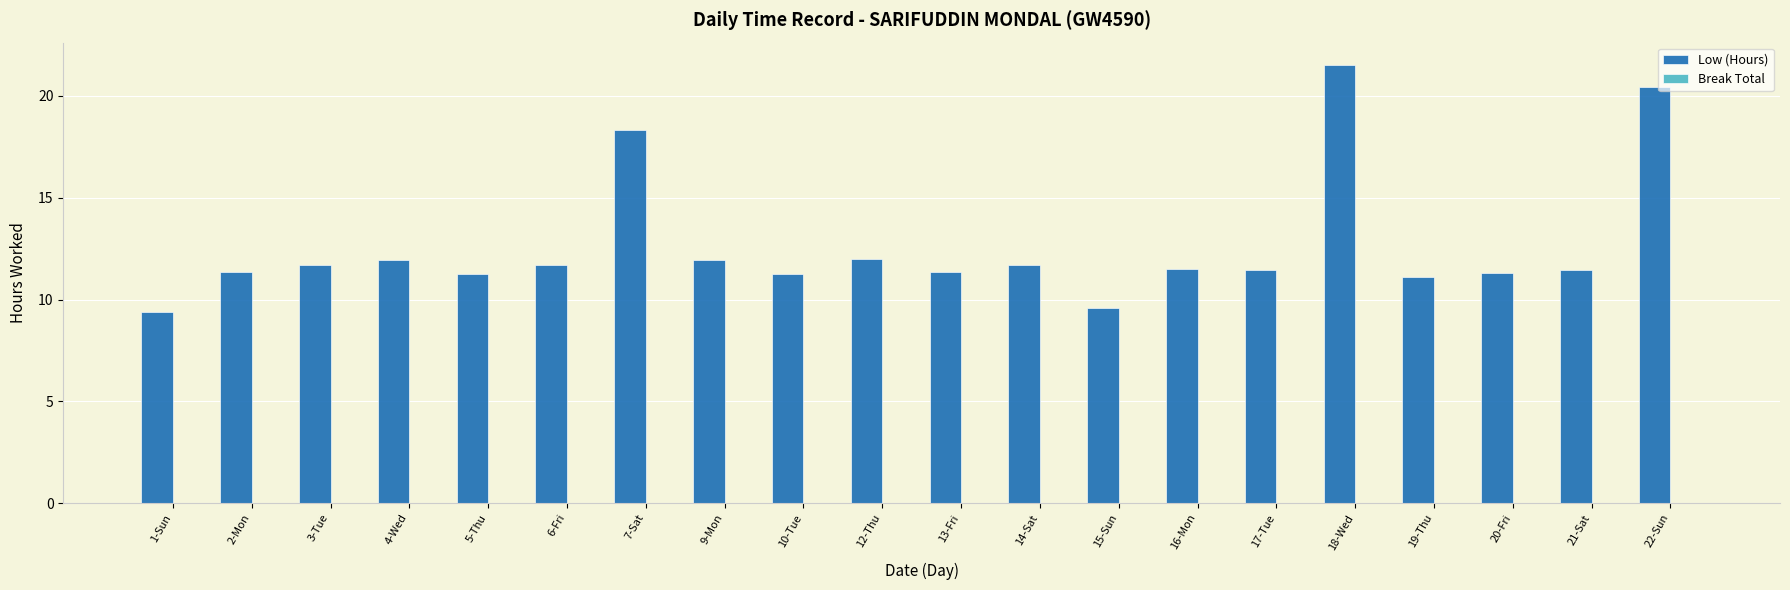

How many bars are there in total?

20